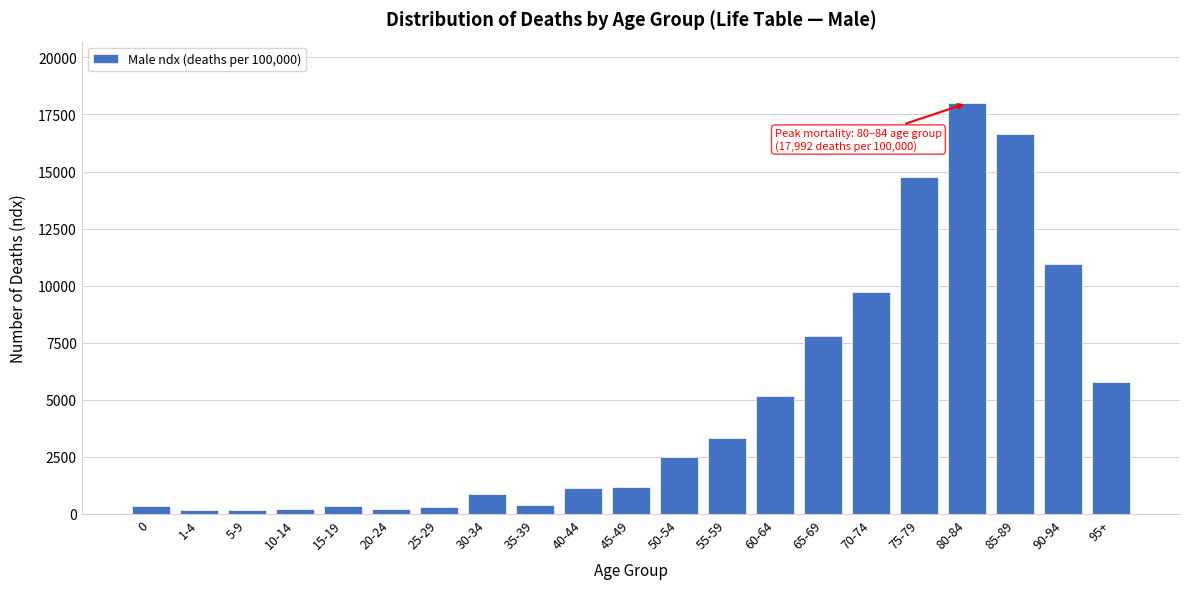

What is the difference between the maximum and minimum values?

17806